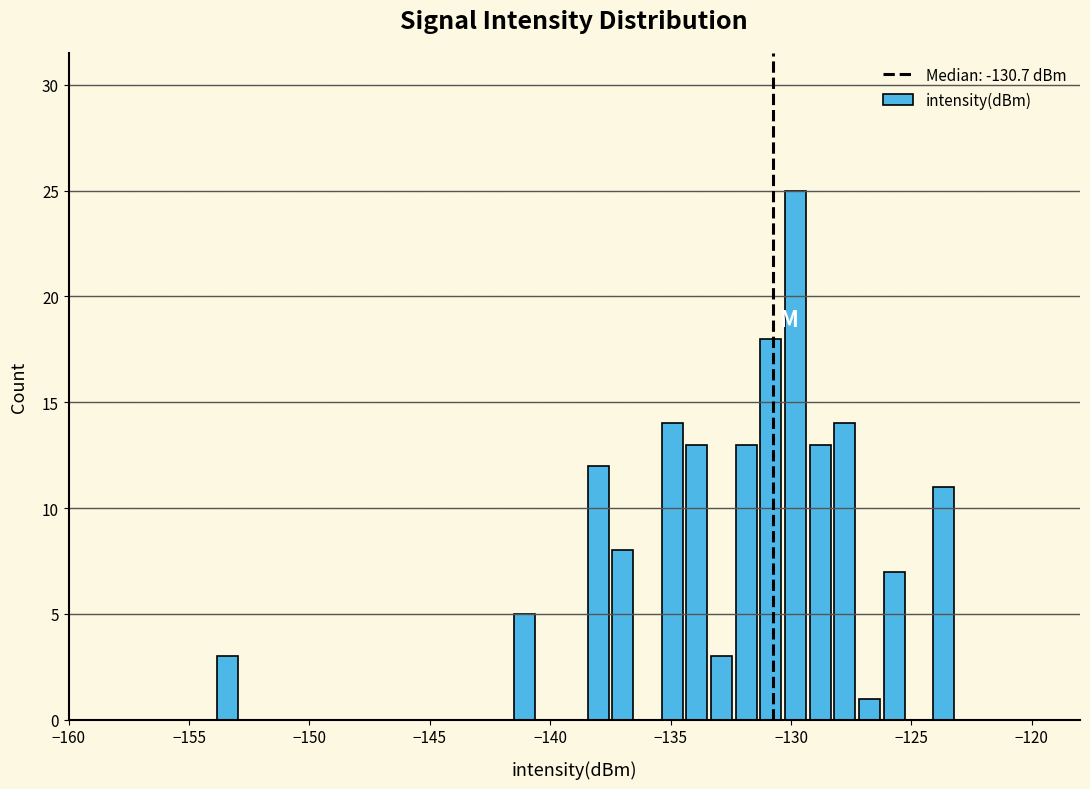

Read against the x-axis, roughly where is the centre of the tallest bar?

-130.0